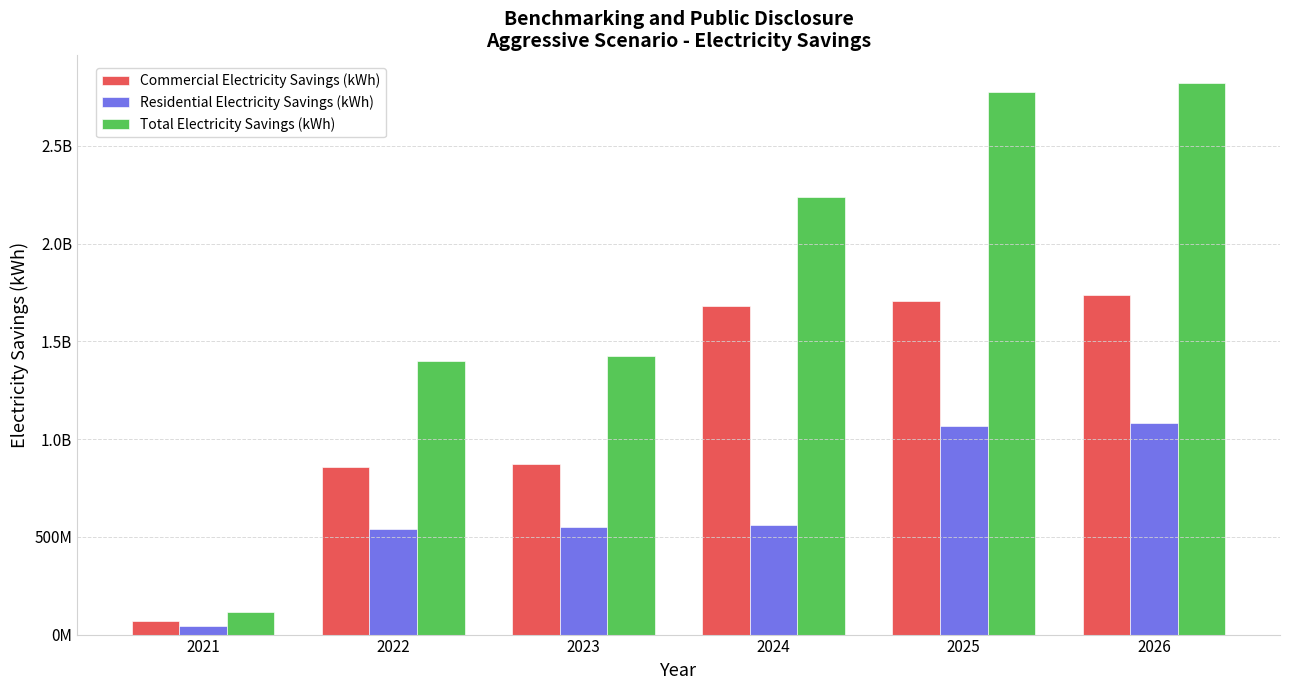

List the series in order of their peak value, lowest first.

Residential Electricity Savings (kWh), Commercial Electricity Savings (kWh), Total Electricity Savings (kWh)